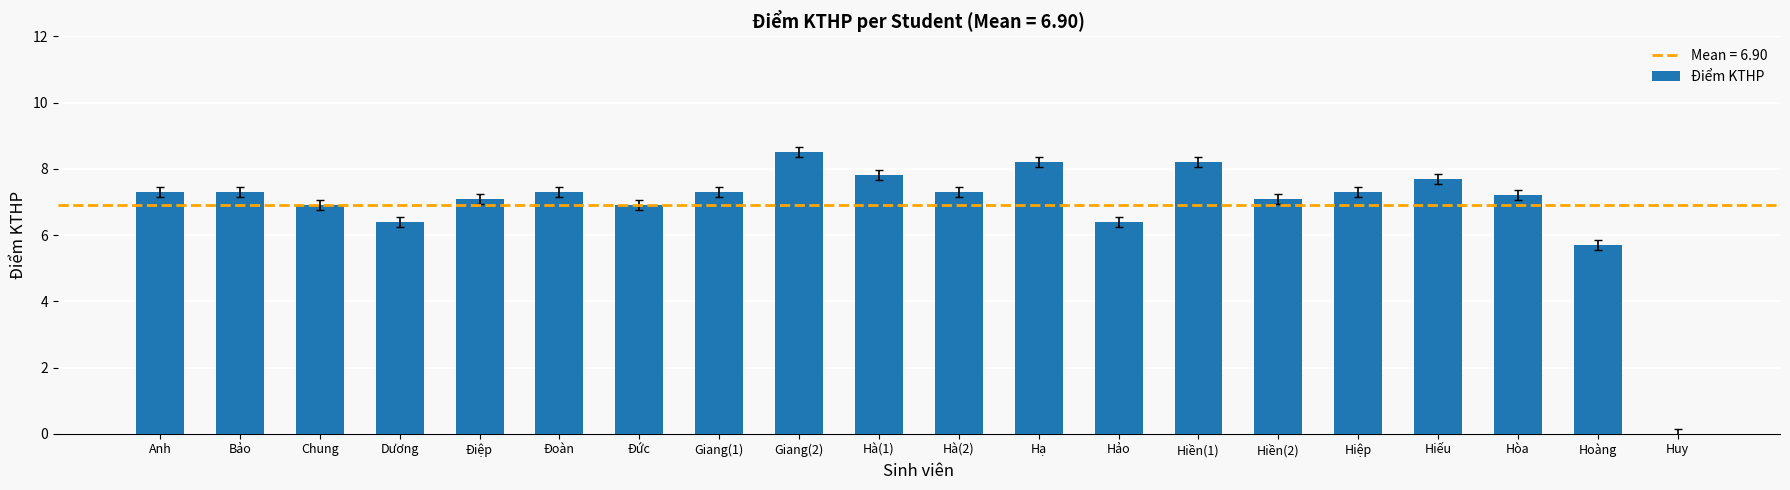

What is the sum of the values at Hà(2) and Hiệp?

14.6